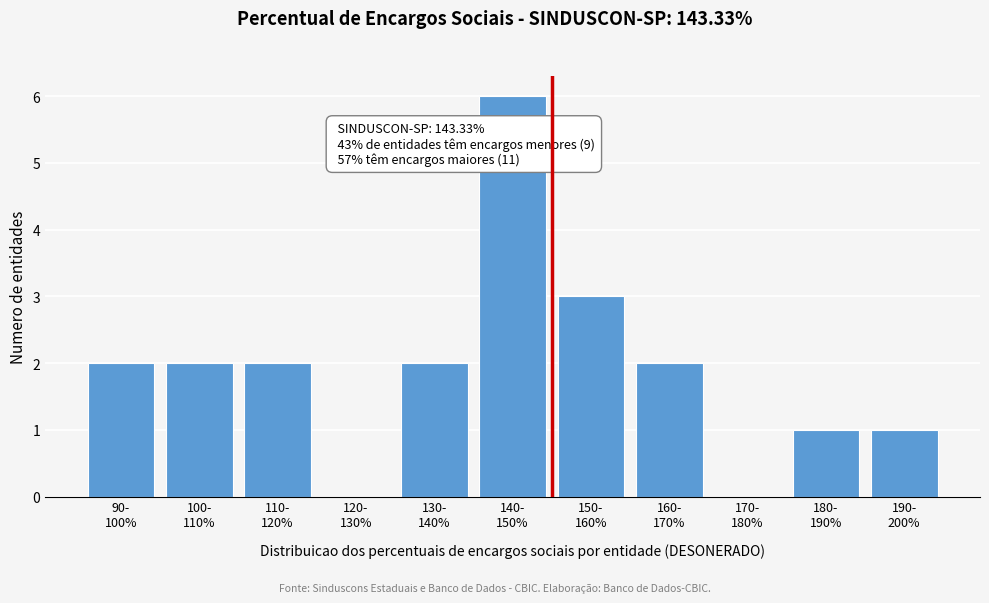

What is the sum of all values?

21